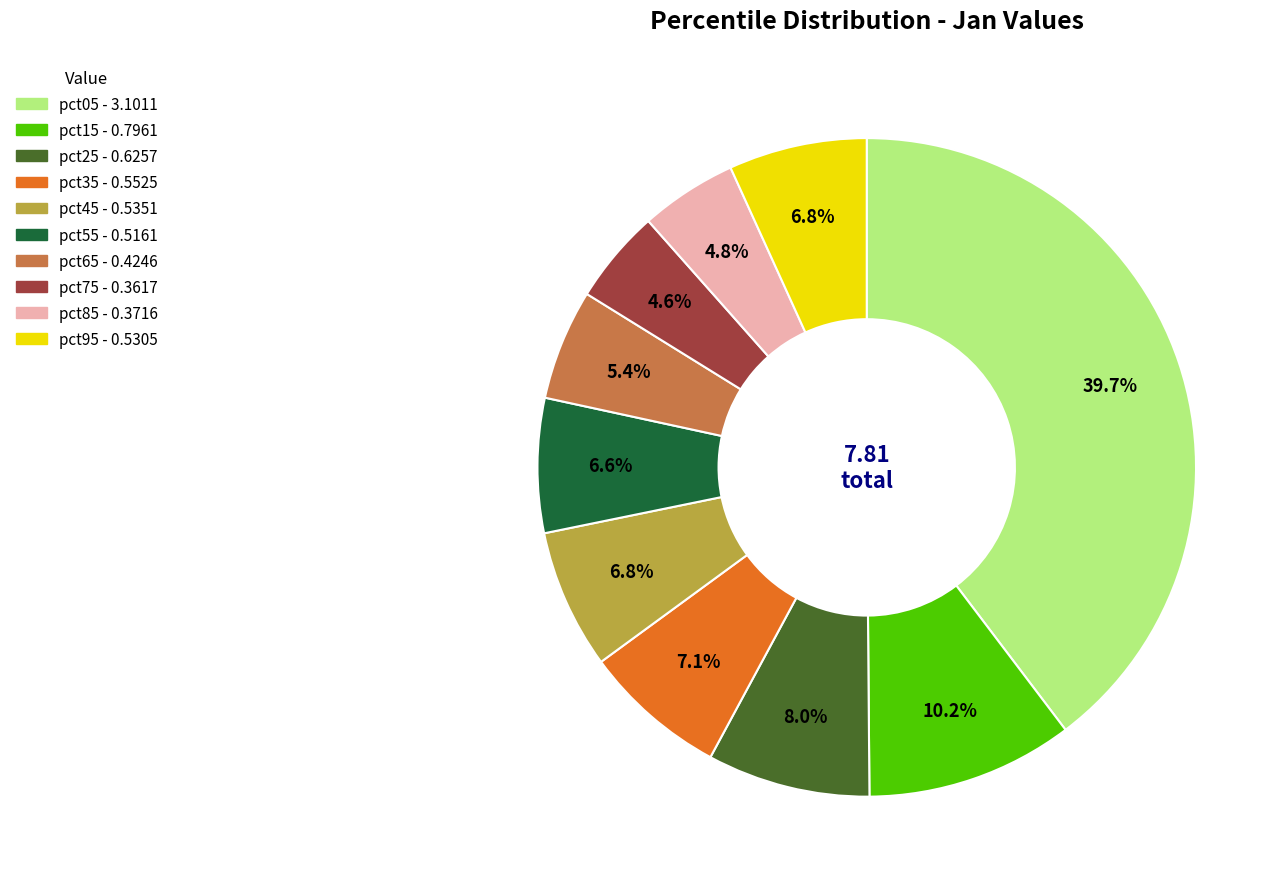

To the nearest percent, what is the difference between the largest and smallest slice percentages?

35%